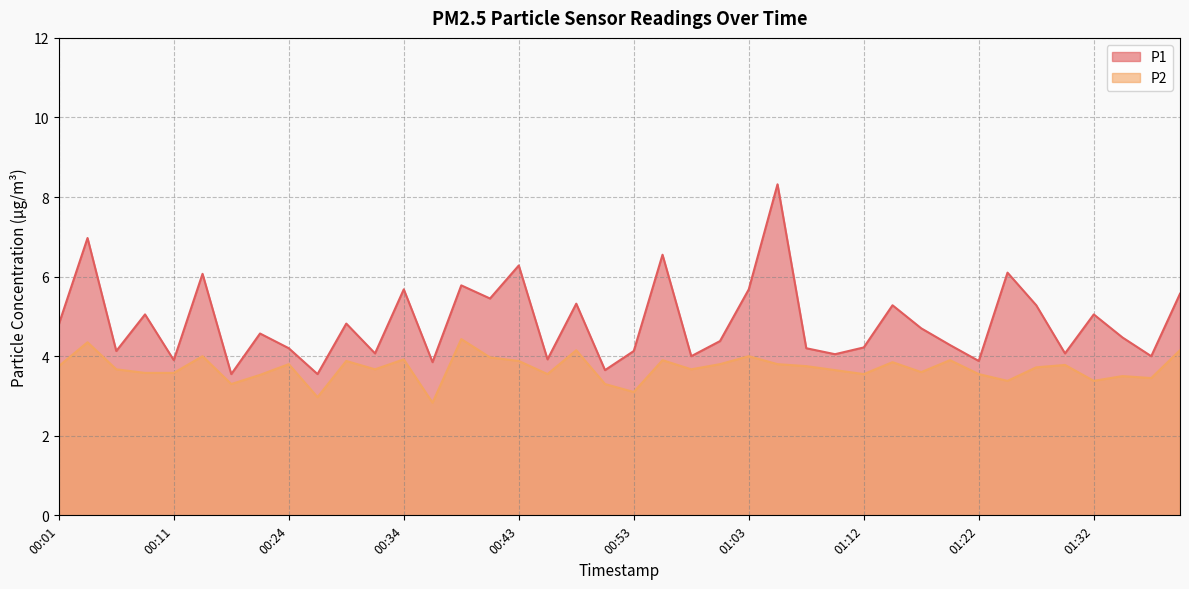

At 00:55, list the series in order from largest to smallest.

P1, P2